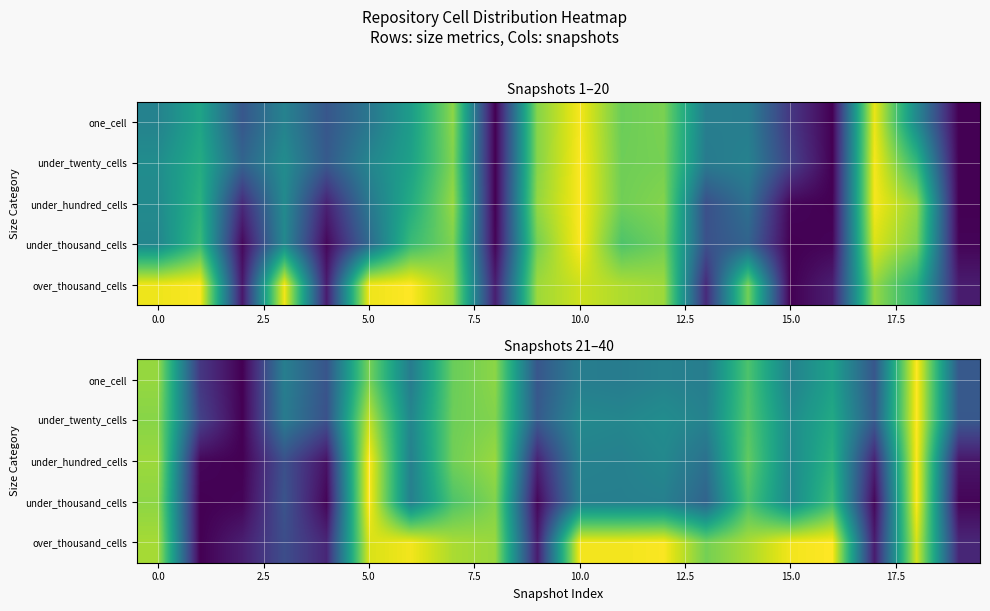

What is the spread (max minus min) of values at 18?

0.1